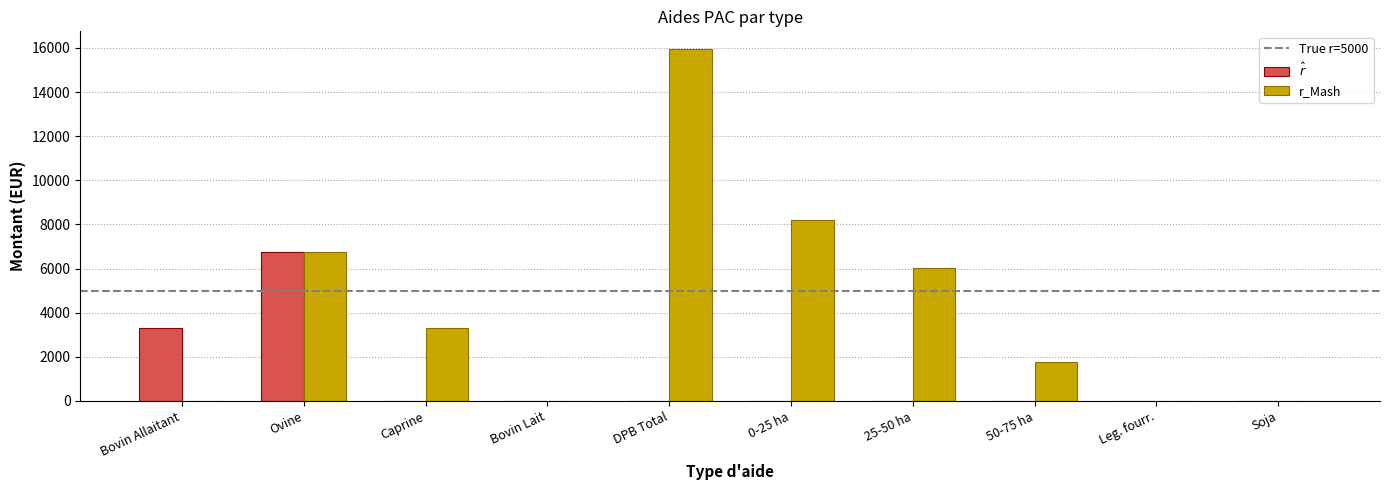

What is the greatest value displayed?

15957